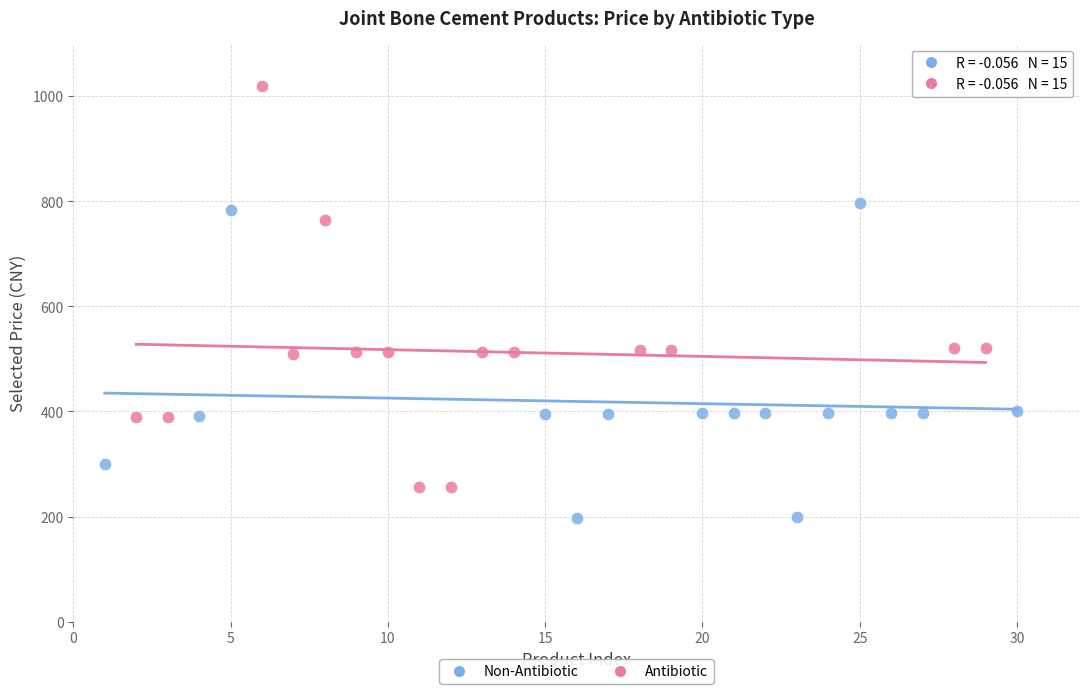

What are all the series names shown in the legend?

Non-Antibiotic, Antibiotic